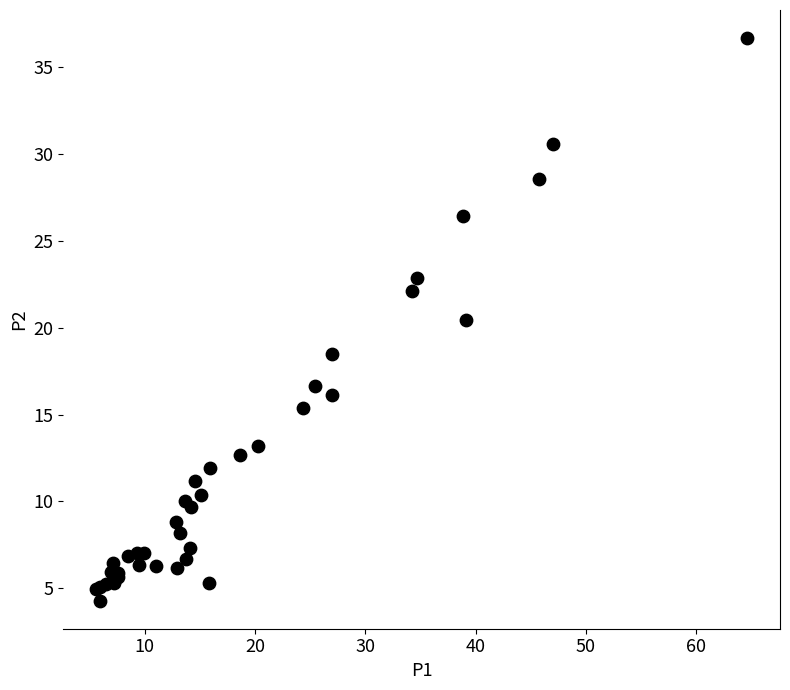

What Y value in the scatter plot is closest to 20?

20.4